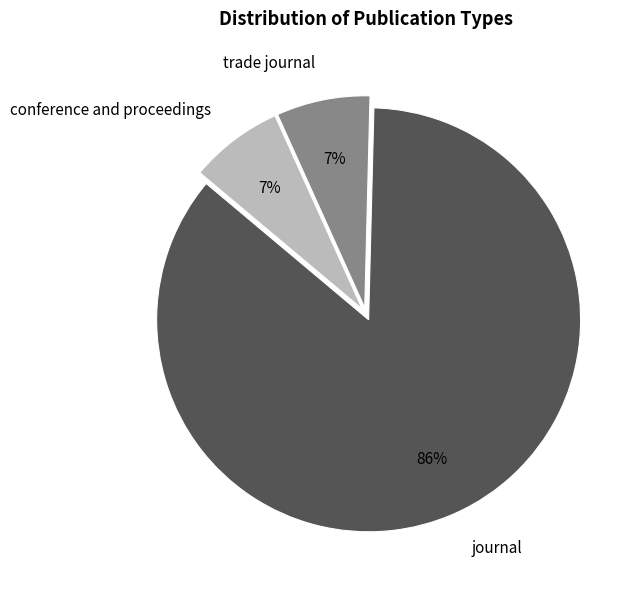

Is it true that conference and proceedings is 20% of the pie?

False